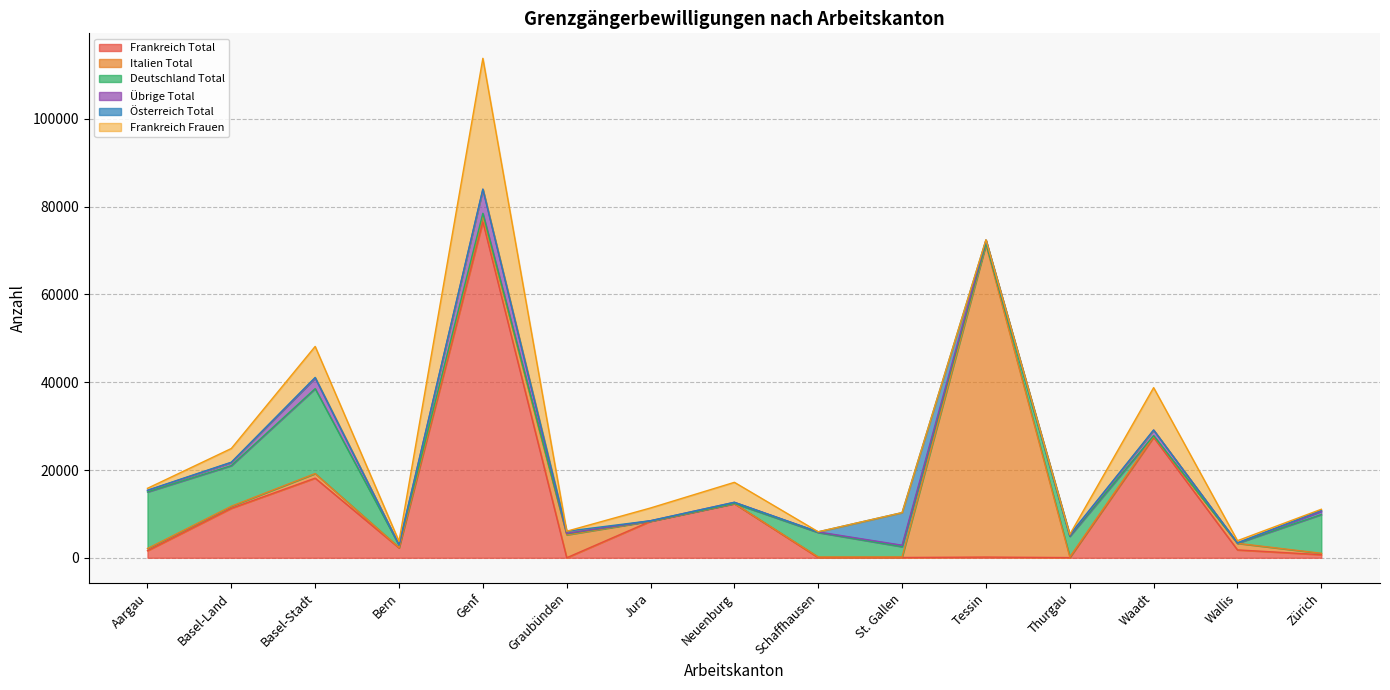

Is the value of Übrige Total at St. Gallen greater than the value of Österreich Total at Tessin?

Yes